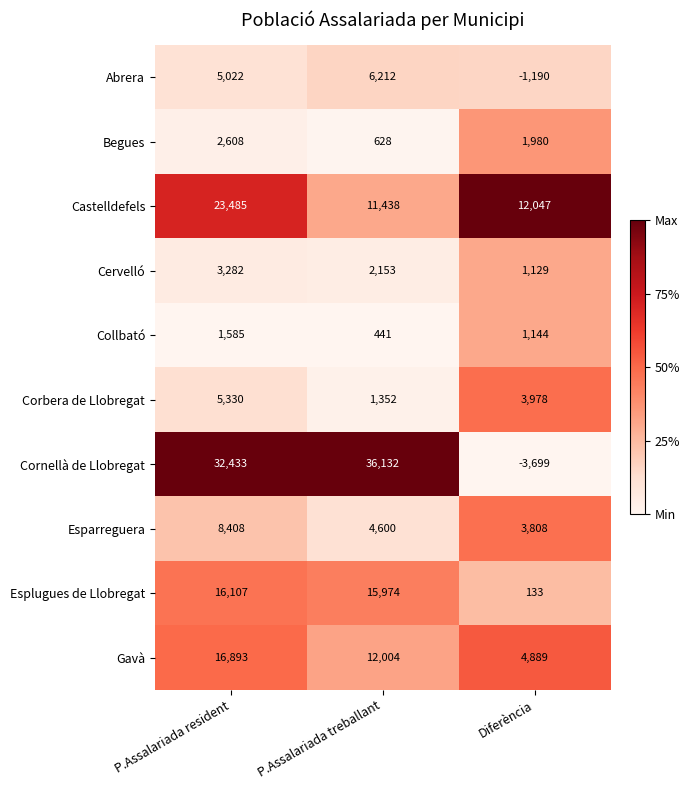

List the series in order of their peak value, highest first.

Cornellà de Llobregat, Castelldefels, Gavà, Esplugues de Llobregat, Esparreguera, Abrera, Corbera de Llobregat, Cervelló, Begues, Collbató